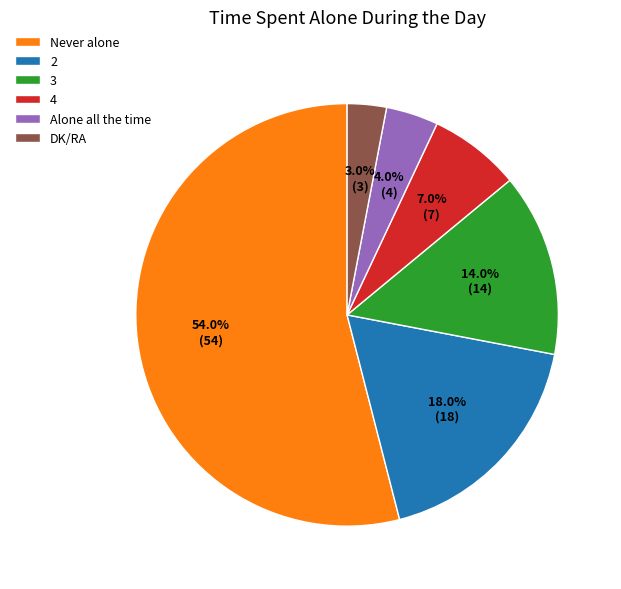

To the nearest percent, what percentage of the pie is 2?

18%